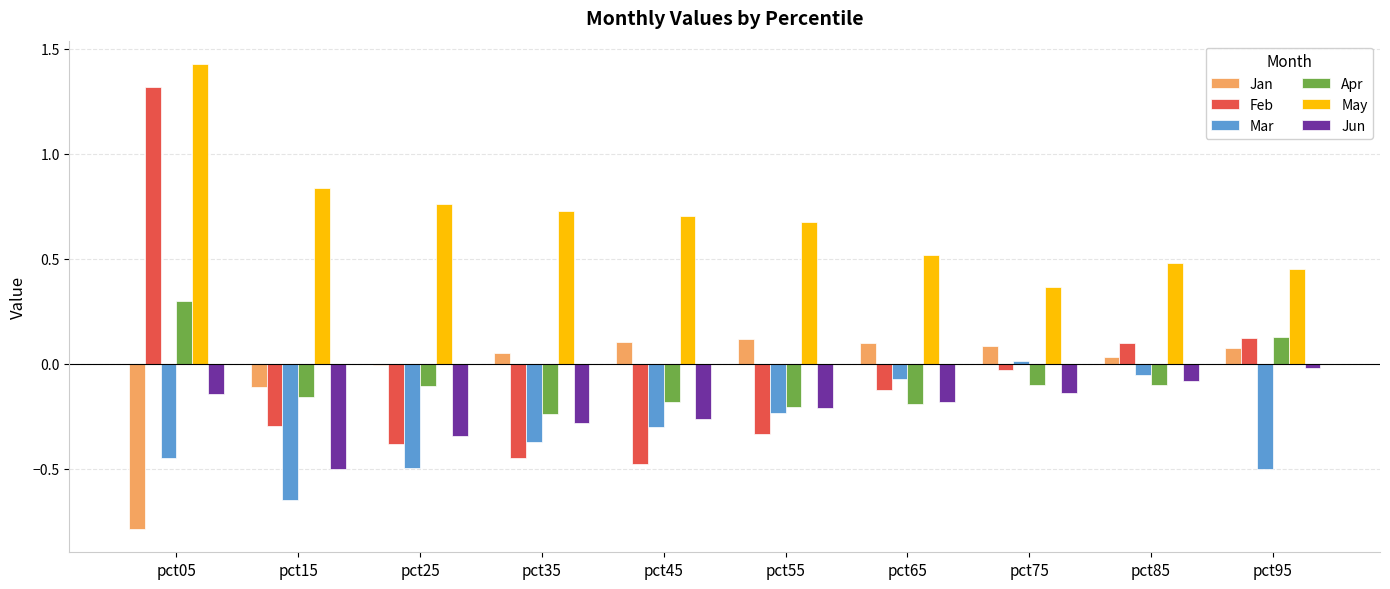

How many series are shown in this chart?

6